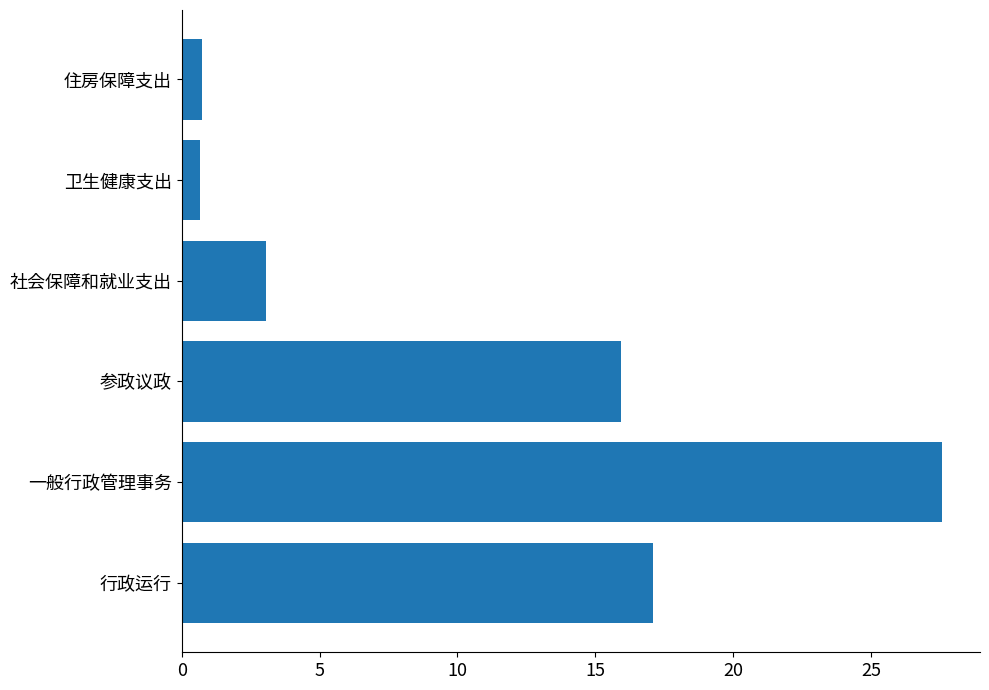

What is the difference between the maximum and minimum values?

26.9